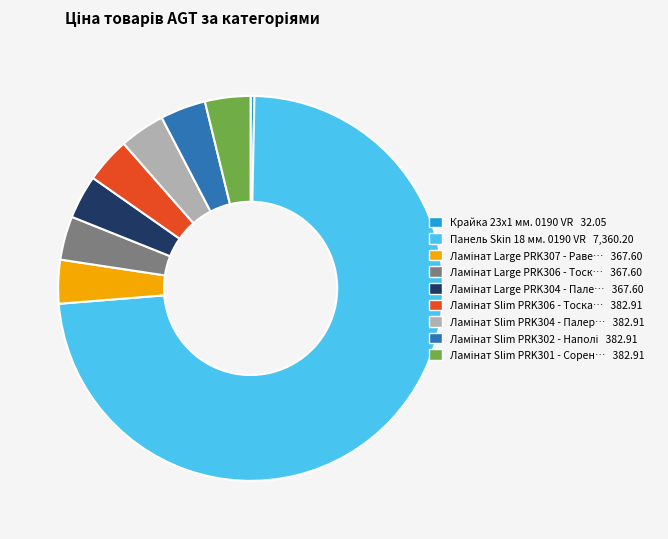

Does any single category account for the majority?

Yes